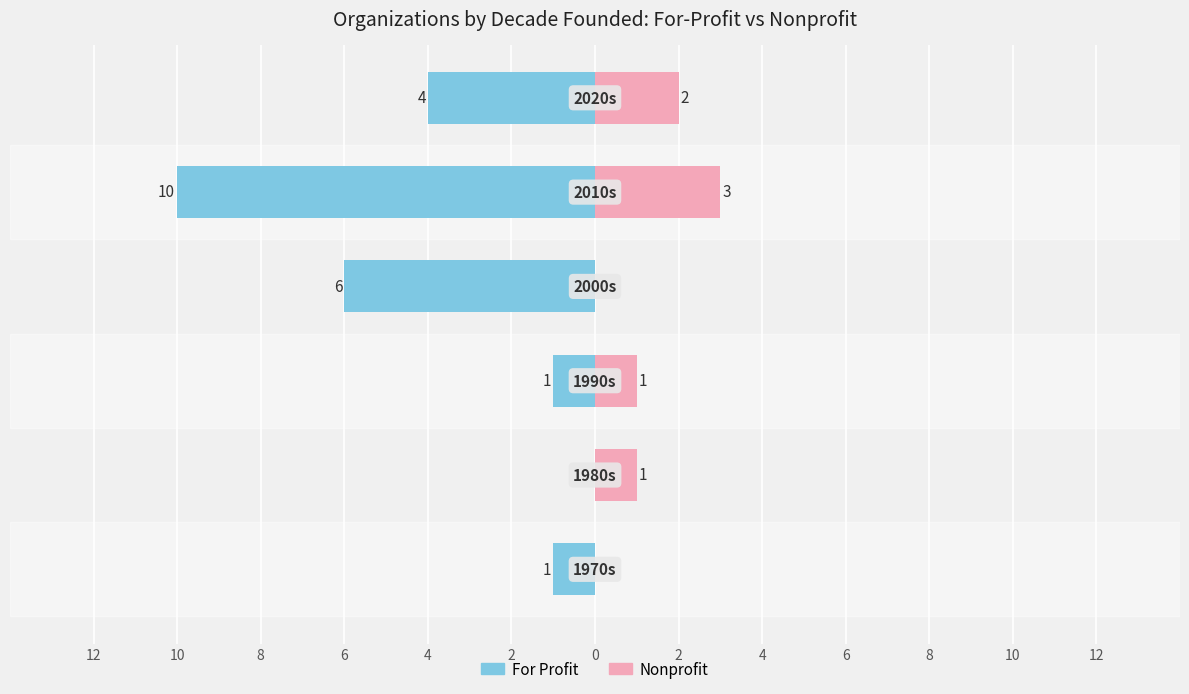

How many series are shown in this chart?

2